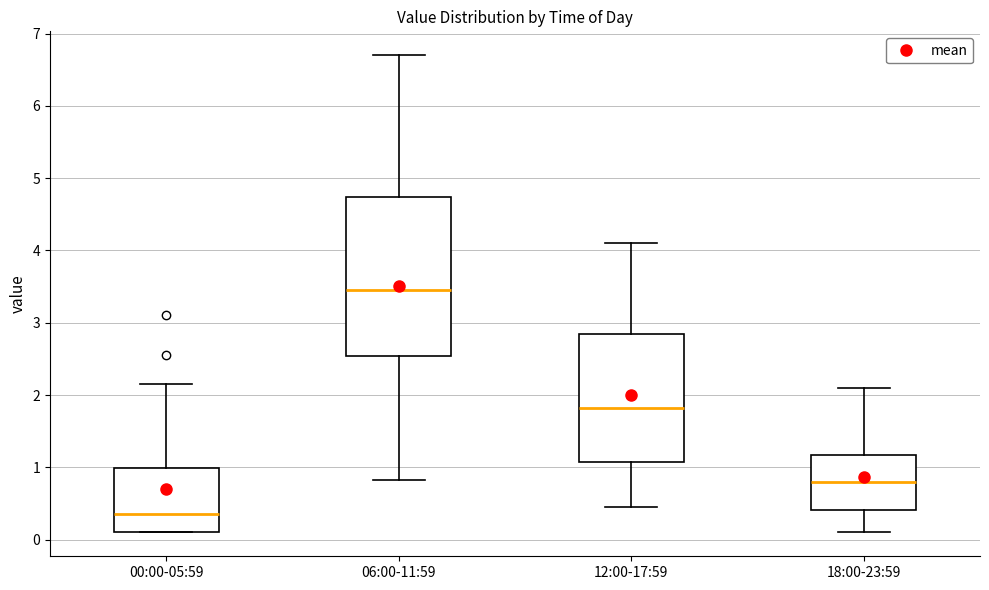

Reading left to right, read every box against the y-axis: the position of its median line, the range the box covers, and the ends of its whiskers. The values are not printed on the chart, so give them approximately, as read against the axis.

00:00-05:59: median 0.4, box 0.1 to 1.0, whiskers 0.1 to 2.2
06:00-11:59: median 3.5, box 2.5 to 4.7, whiskers 0.8 to 6.7
12:00-17:59: median 1.8, box 1.1 to 2.8, whiskers 0.5 to 4.1
18:00-23:59: median 0.8, box 0.4 to 1.2, whiskers 0.1 to 2.1